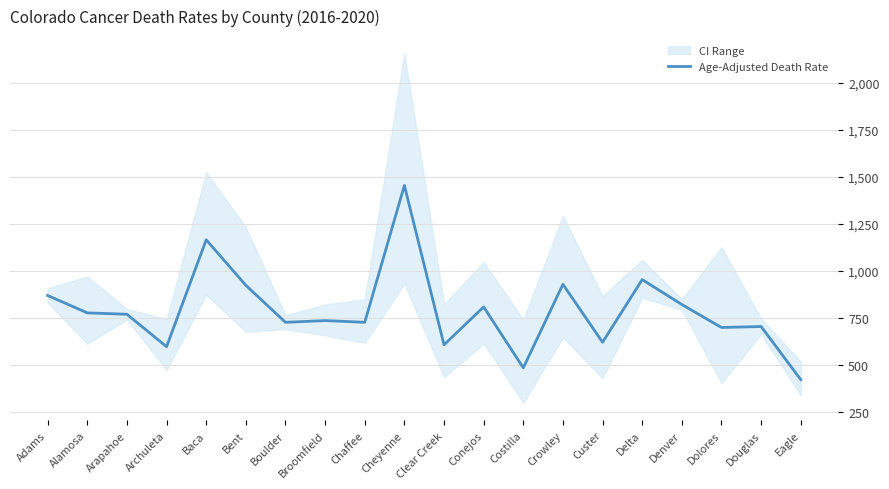

At which label is the value closest to 939?

Crowley